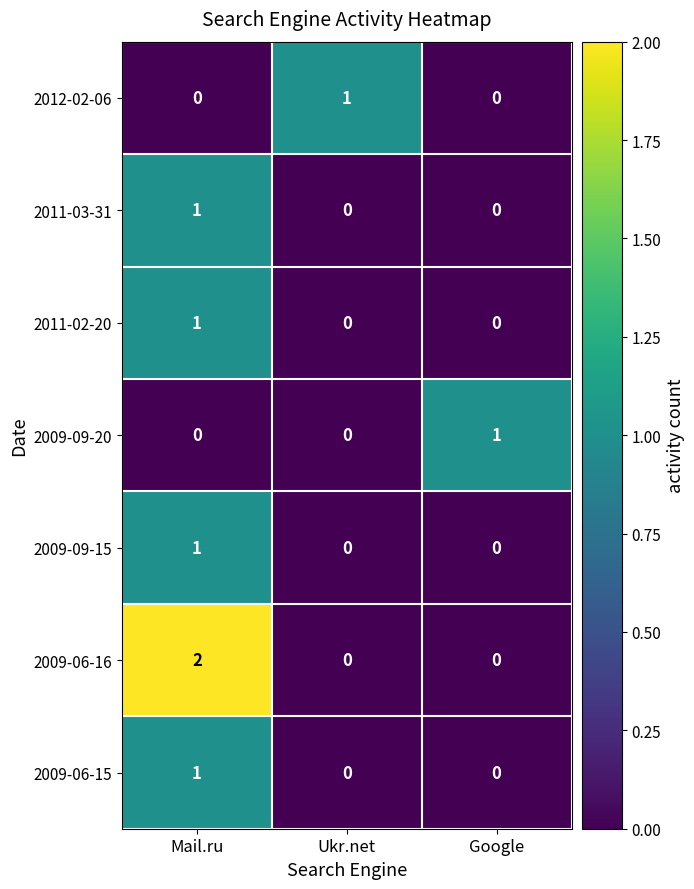

Which series changed the most between Mail.ru and Ukr.net?

2009-06-16